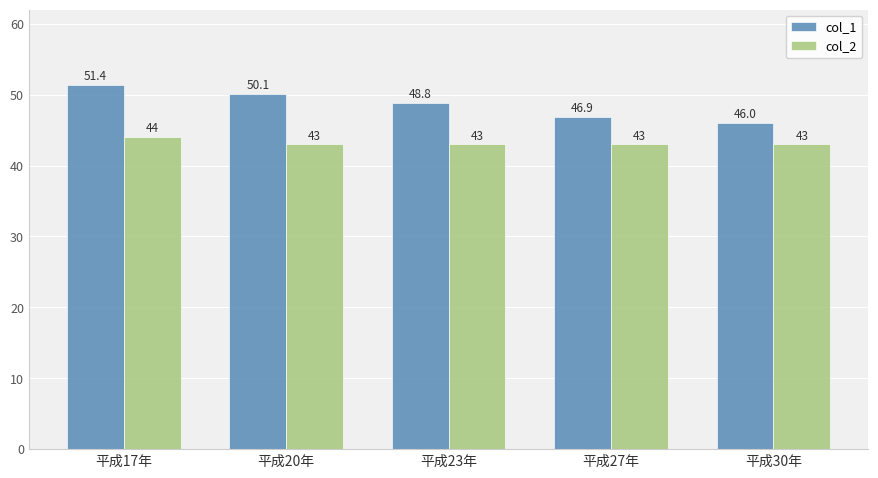

Which category has the highest value in the col_1 series?

平成17年